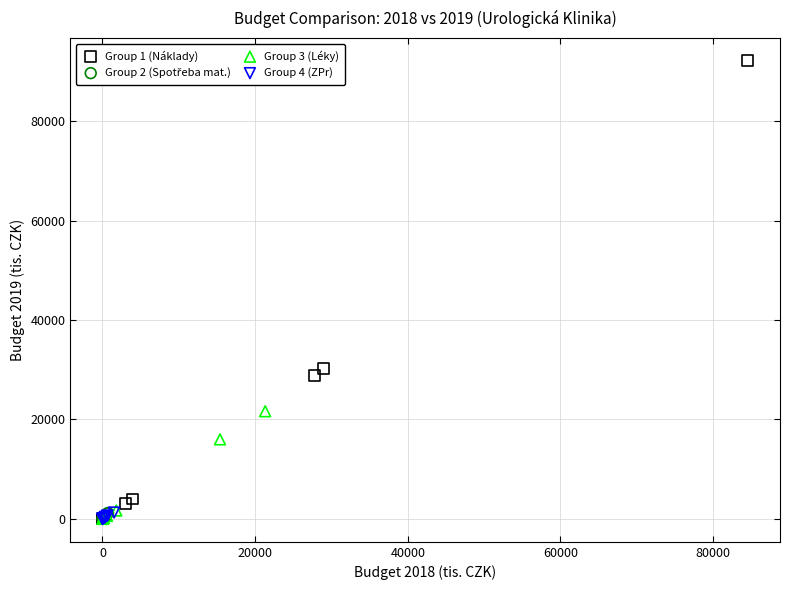

Which series has the widest spread of Y values?

Group 1 (Náklady)